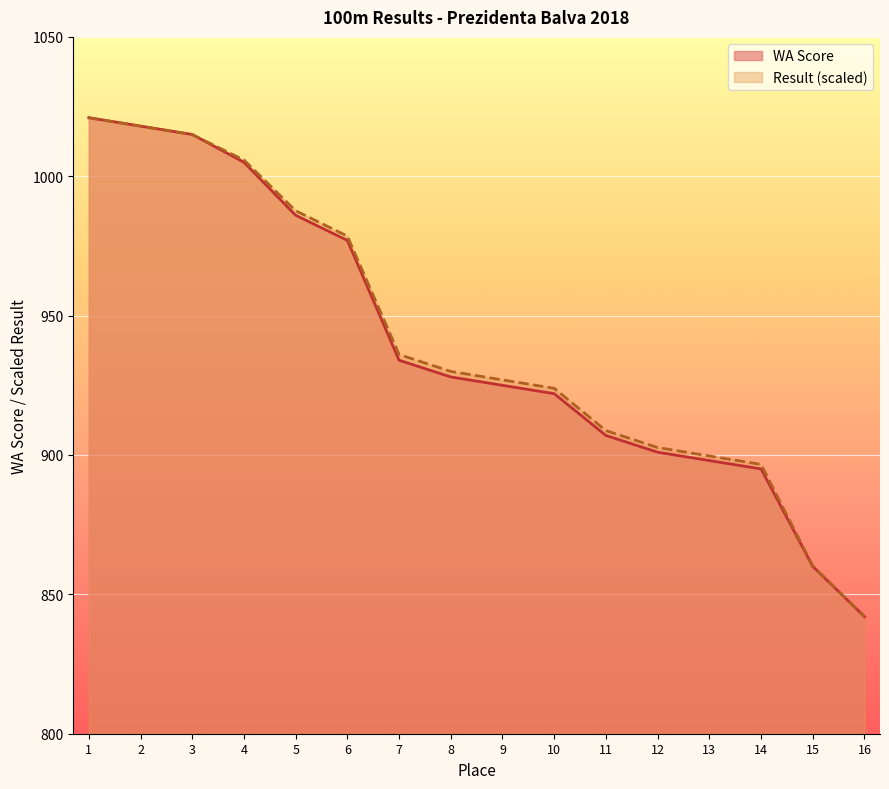

The value of Result (scaled) at 1 is 646.9. True or false?

False